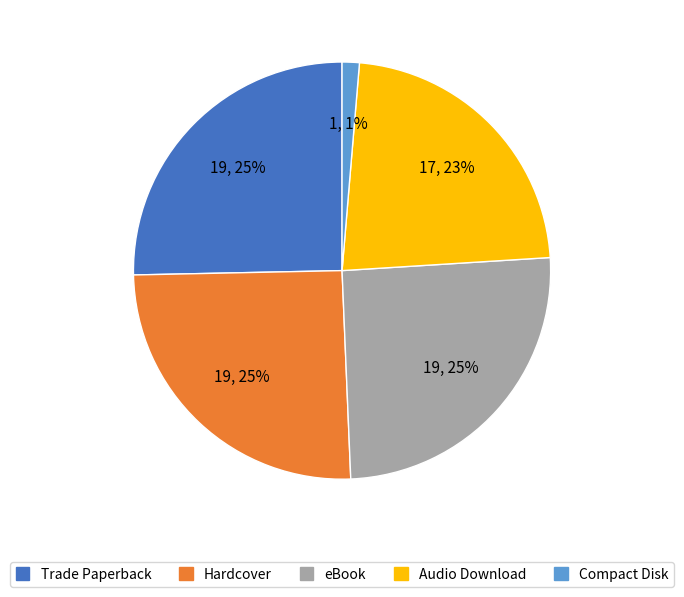

To the nearest percent, what is the difference between the Compact Disk and Trade Paperback slice percentages?

24%